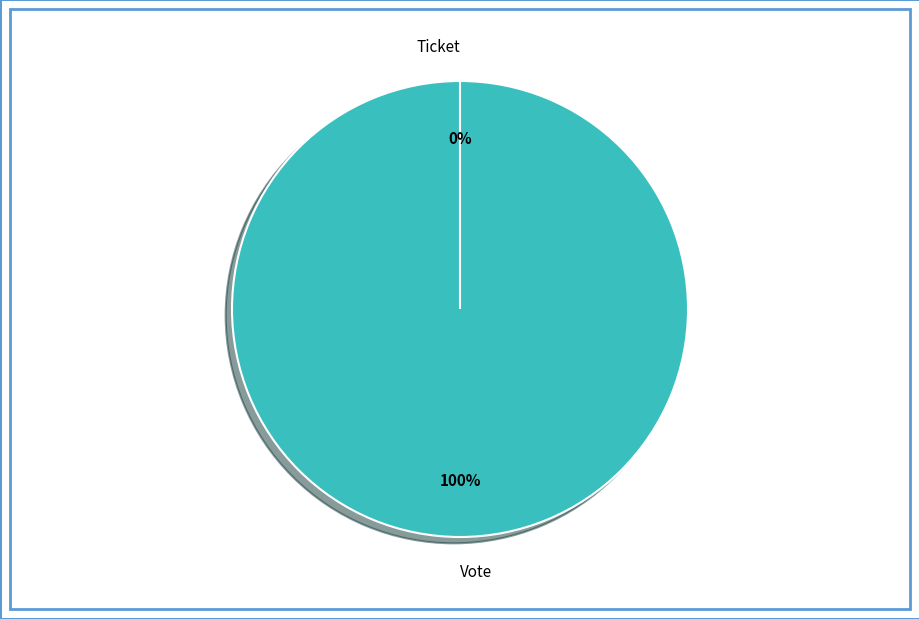

Is there a majority slice in this chart?

Yes